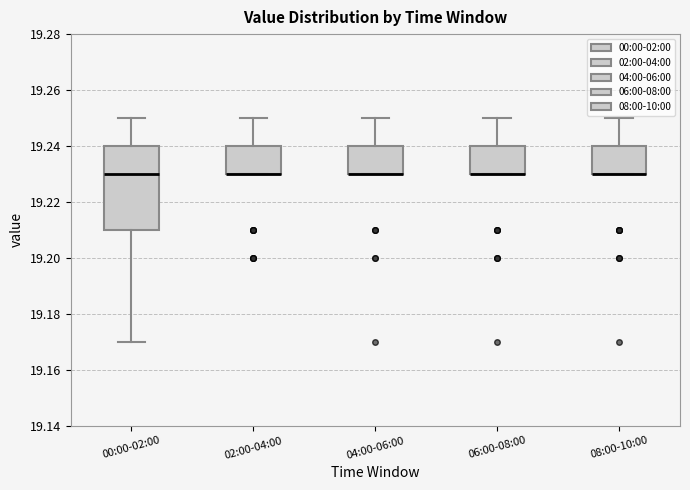

Reading left to right, read every box against the y-axis: the position of its median line, the range the box covers, and the ends of its whiskers. The values are not printed on the chart, so give them approximately, as read against the axis.

00:00-02:00: median 19.23, box 19.21 to 19.24, whiskers 19.17 to 19.25
02:00-04:00: median 19.23 (drawn on the box's lower edge), box 19.23 to 19.24, whiskers 19.23 to 19.25
04:00-06:00: median 19.23 (drawn on the box's lower edge), box 19.23 to 19.24, whiskers 19.23 to 19.25
06:00-08:00: median 19.23 (drawn on the box's lower edge), box 19.23 to 19.24, whiskers 19.23 to 19.25
08:00-10:00: median 19.23 (drawn on the box's lower edge), box 19.23 to 19.24, whiskers 19.23 to 19.25